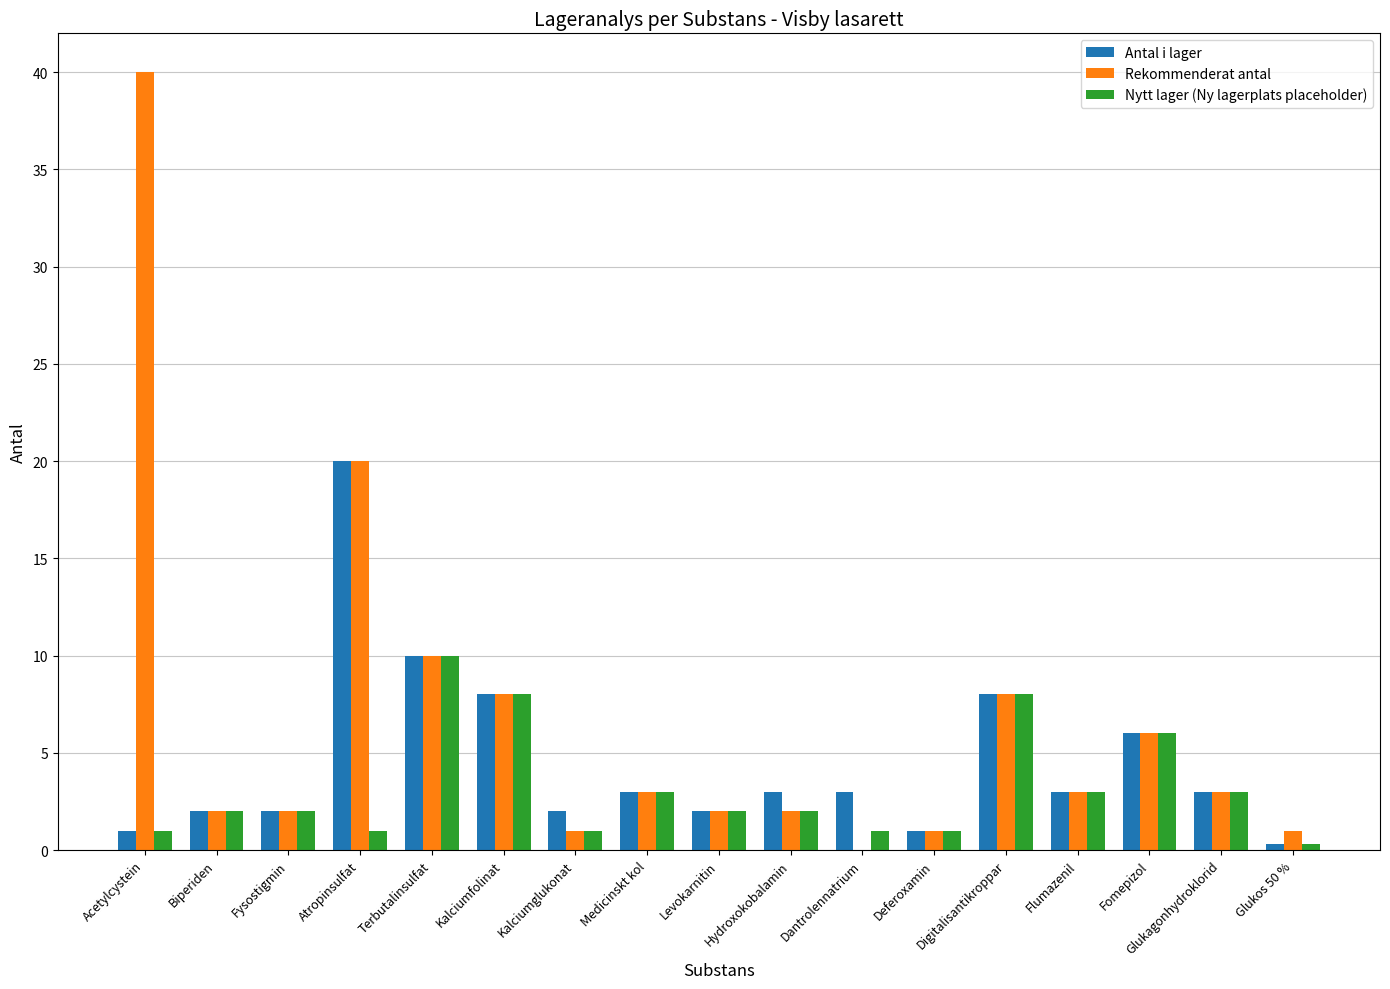

Reading right to left, extract all data points from this chart.

Antal i lager: 0.3	3.0	6.0	3.0	8.0	1.0	3.0	3.0	2.0	3.0	2.0	8.0	10.0	20.0	2.0	2.0	1.0
Rekommenderat antal: 1.0	3.0	6.0	3.0	8.0	1.0	0.0	2.0	2.0	3.0	1.0	8.0	10.0	20.0	2.0	2.0	40.0
Nytt lager (Ny lagerplats placeholder): 0.3	3.0	6.0	3.0	8.0	1.0	1.0	2.0	2.0	3.0	1.0	8.0	10.0	1.0	2.0	2.0	1.0